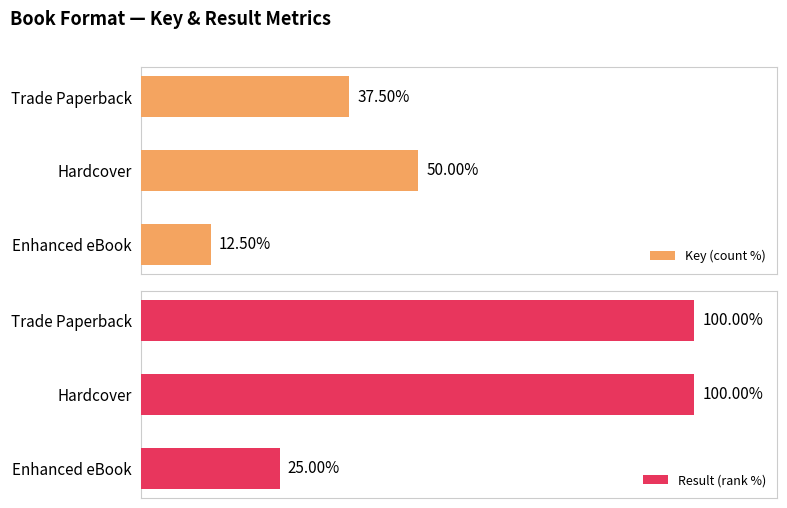

What value does the Key (count %) series have at Hardcover?

50.0